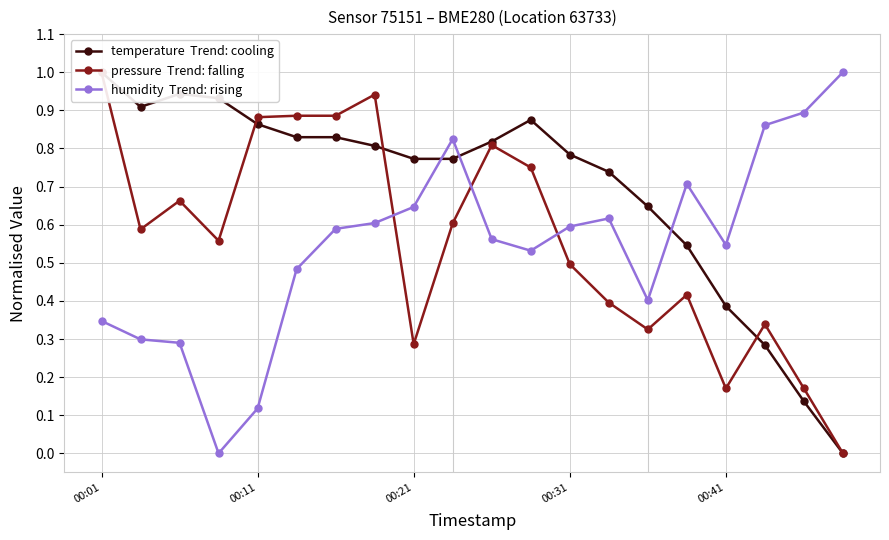

What is the maximum value shown in the chart?

1.0